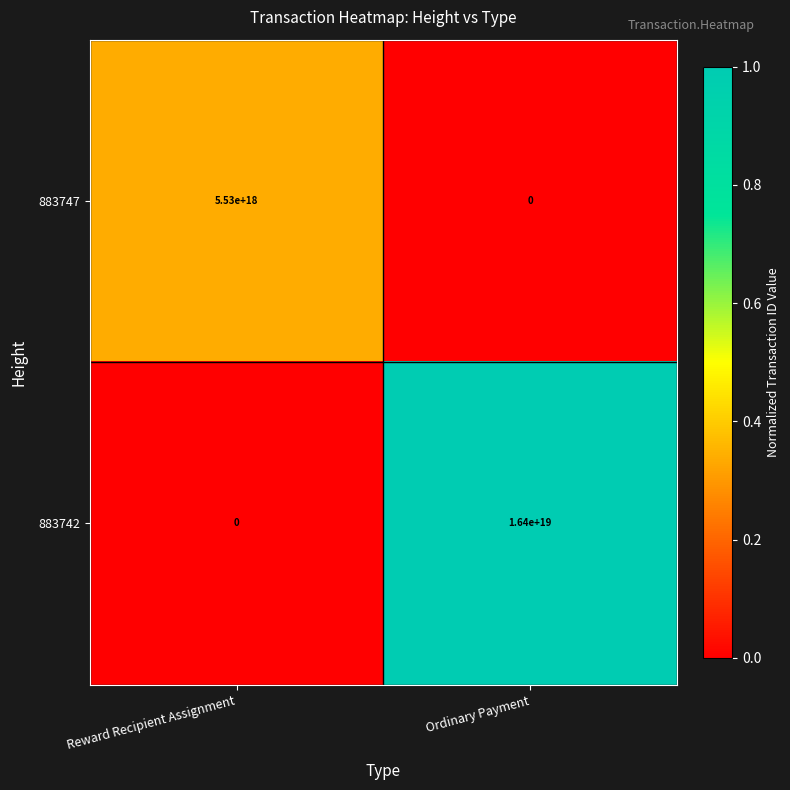

The value of 883747 at Reward Recipient Assignment is 5530000000000000000. True or false?

True